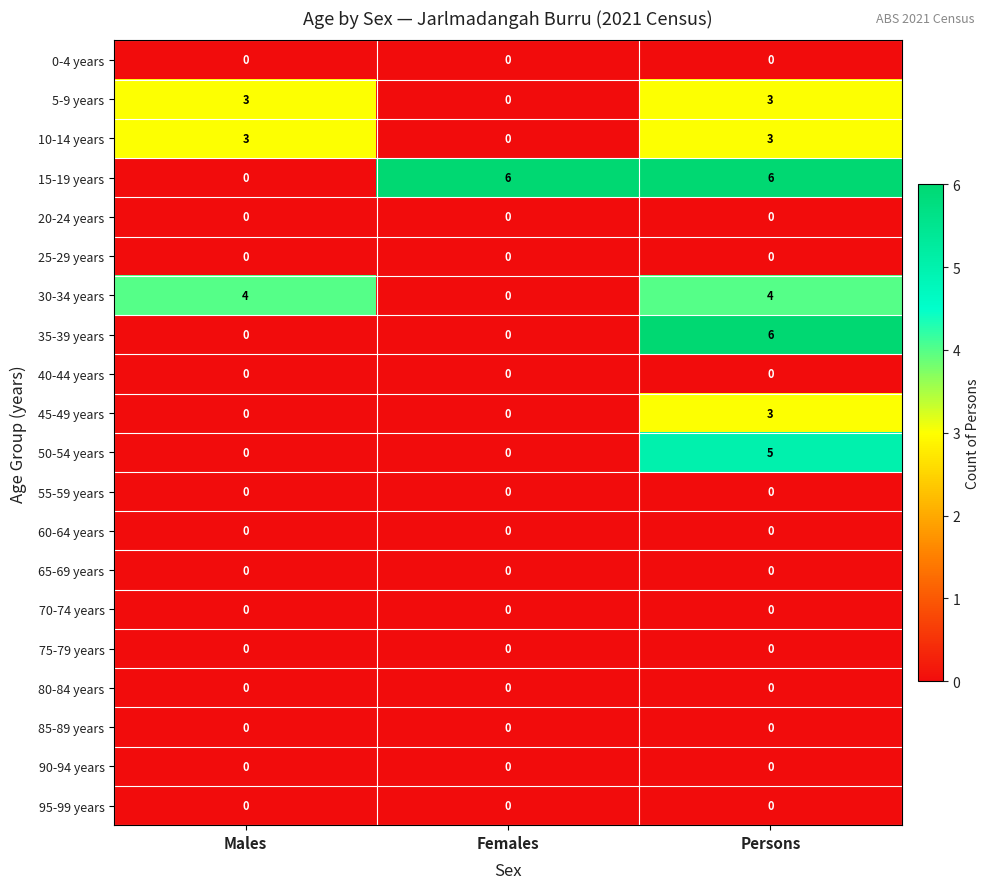

What is the difference between the maximum and second lowest values in the 45-49 years series?

3